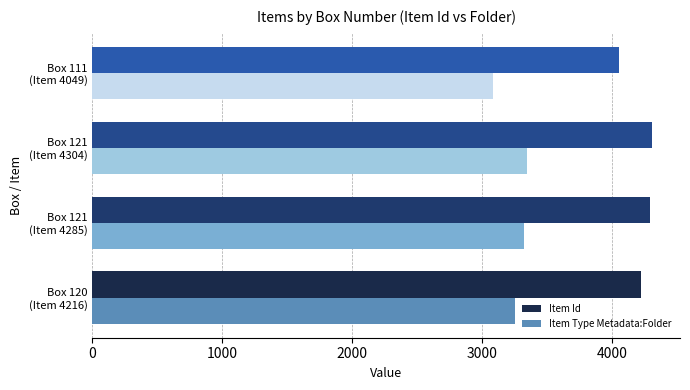

What is the difference between the second highest and minimum values in the Item Id series?

236